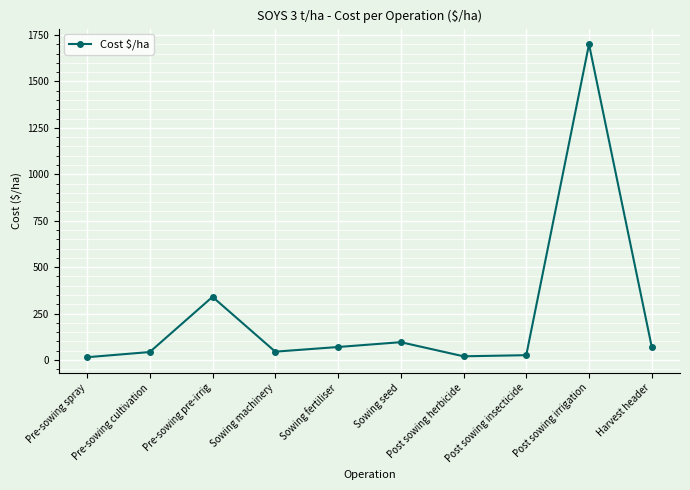

True or false: there are more than 2 points higher than both neighbors.

True